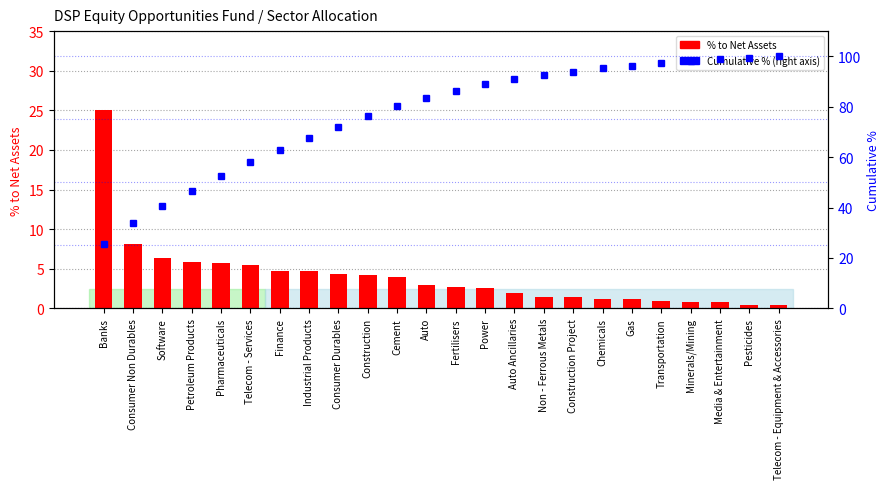

Which category has the highest value in the Cumulative % series?

Telecom - Equipment & Accessories